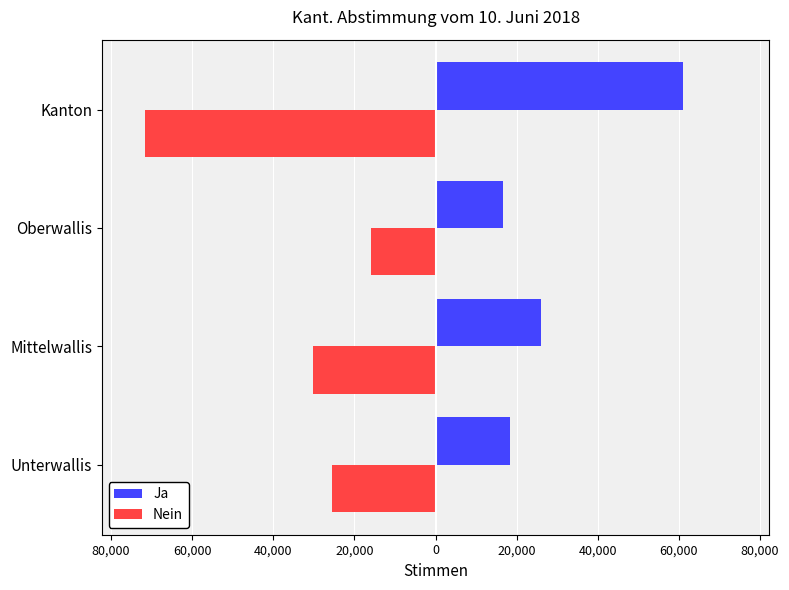

Reading right to left, transcribe all the data shown in this chart.

Ja: 61019	16710	25955	18354
Nein: -71579	-16024	-30105	-25450